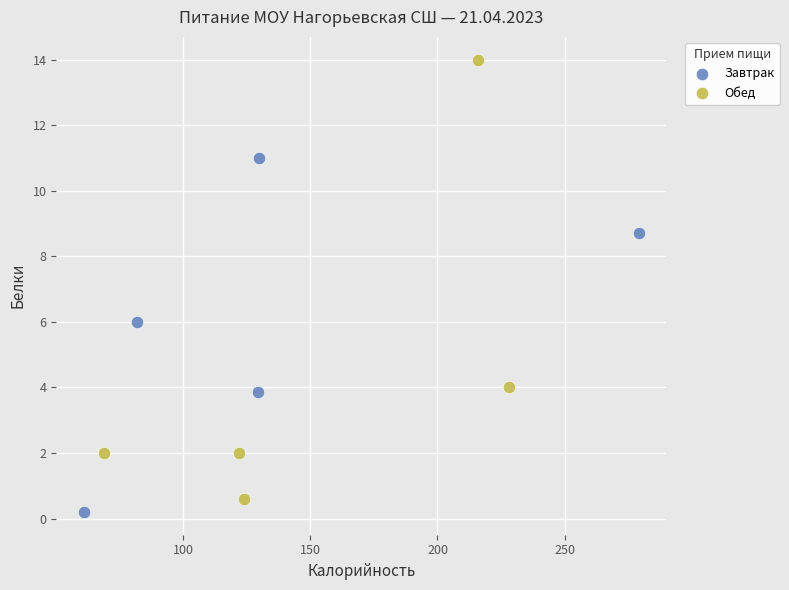

Which series reaches the minimum Y coordinate?

Завтрак